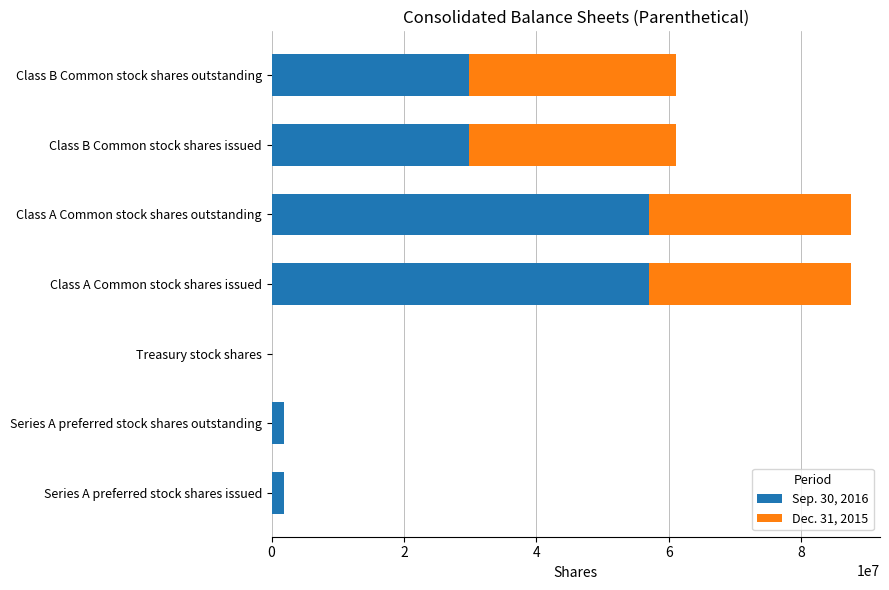

What are all the series names shown in the legend?

Sep. 30, 2016, Dec. 31, 2015